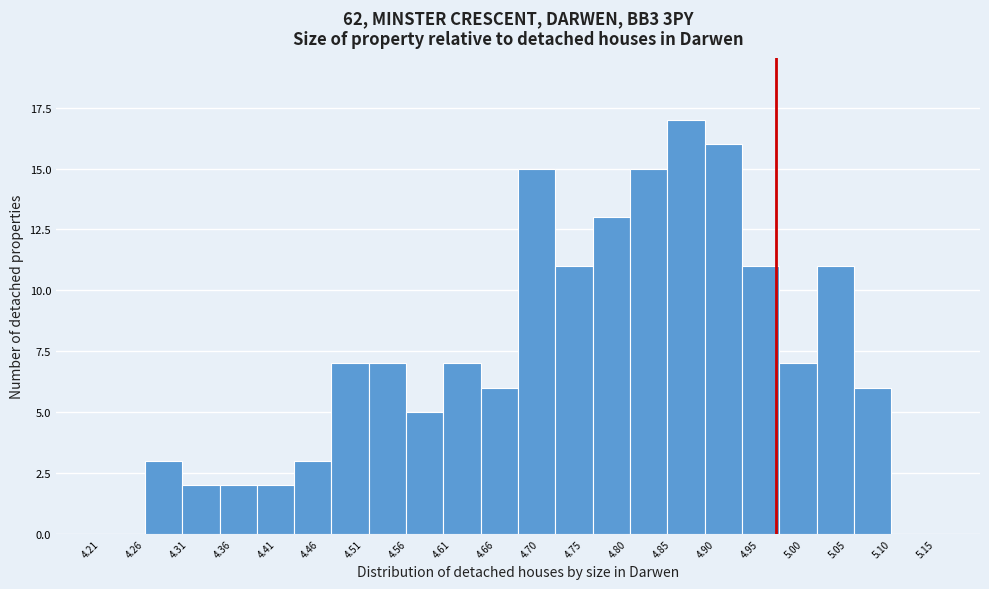

How tall is the bar that spans 4.512 to 4.554 on the x-axis? Neither the bar edges nor the heights are printed on the chart, so give them approximately, as read against the axes.

7